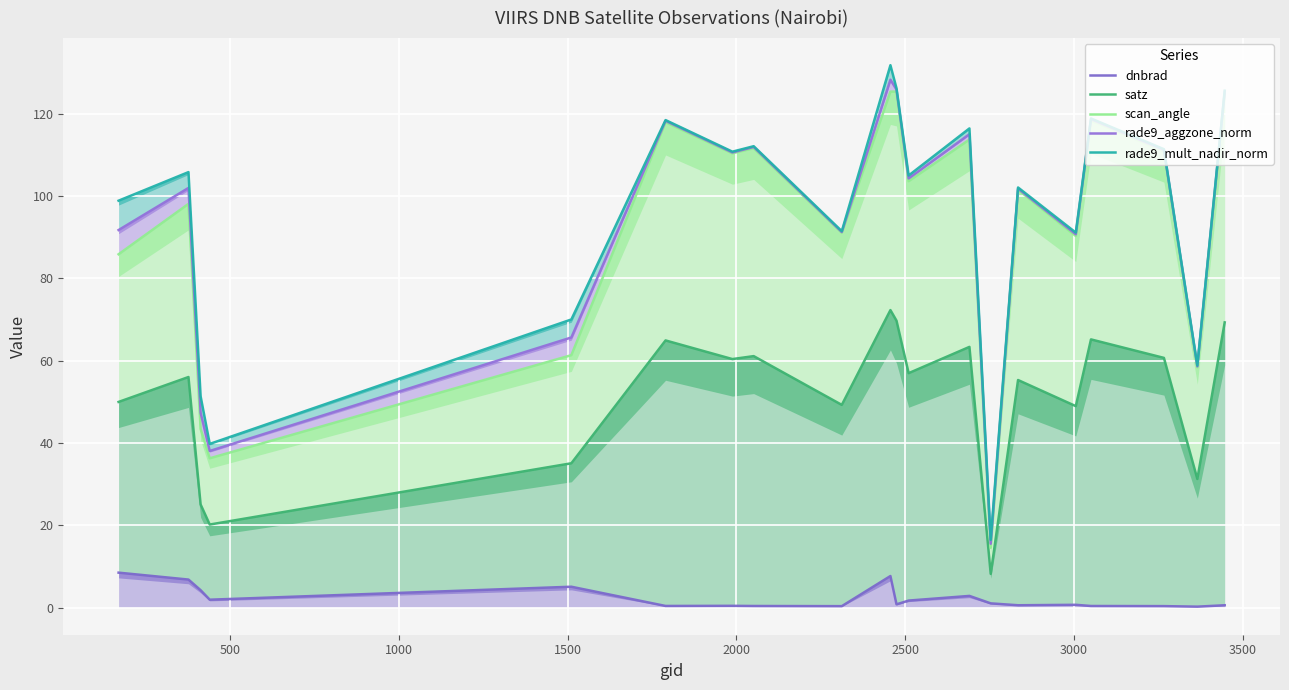

The value of dnbrad at 14 is 0.4. True or false?

False